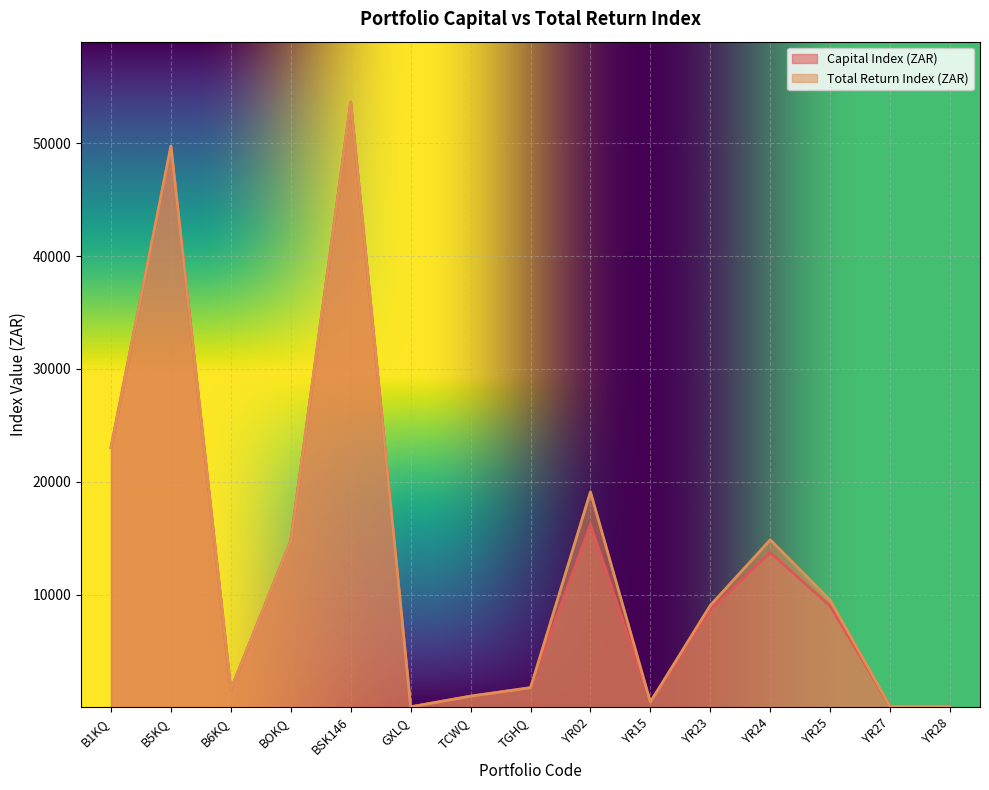

True or false: Total Return Index (ZAR) and Capital Index (ZAR) cross at least once.

False